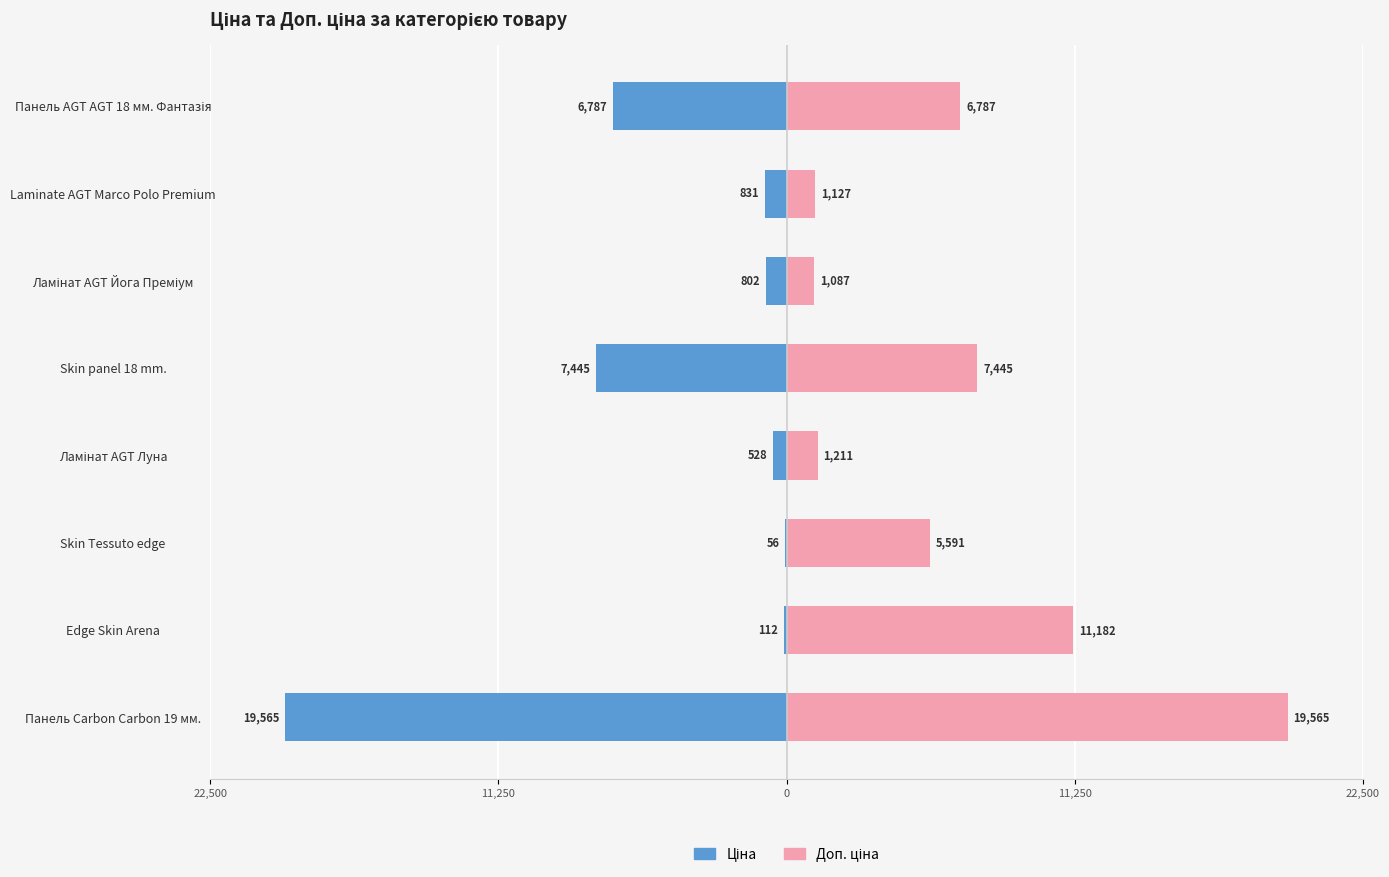

True or false: Ціна has a value of -3569.9 at Панель AGT AGT 18 мм. Фантазія.

False